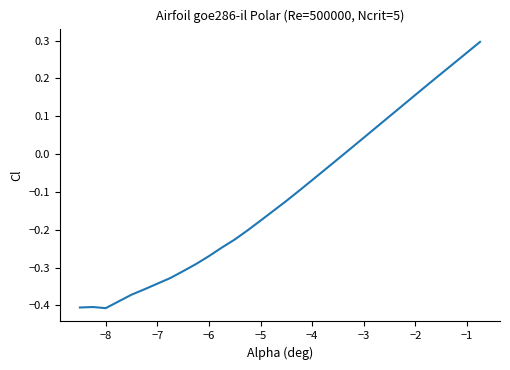

What is the difference between the maximum and minimum values?

0.7